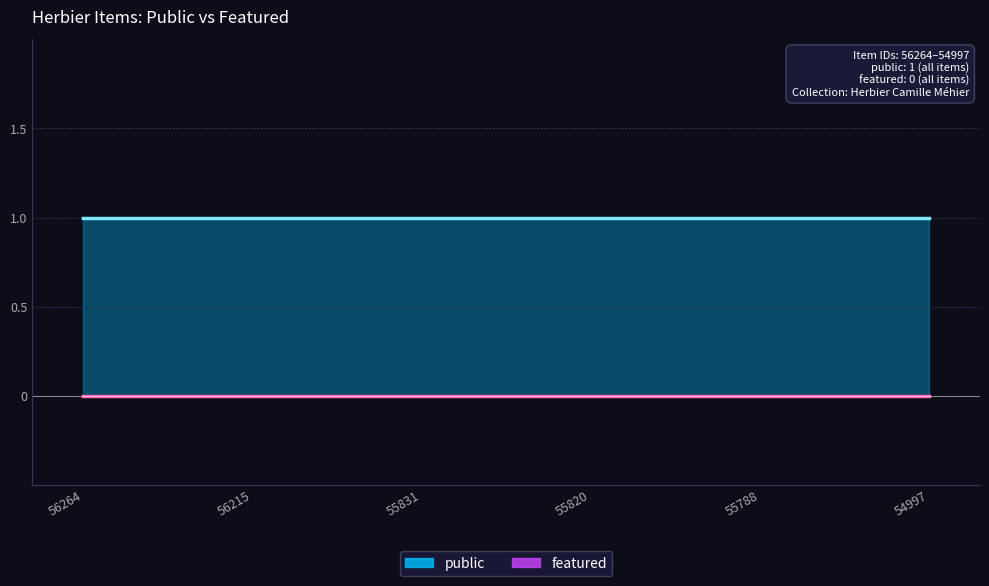

True or false: featured and public cross at least once.

False